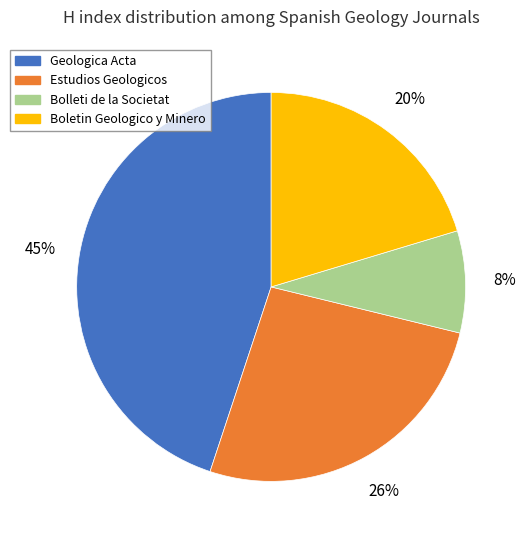

The Estudios Geologicos slice represents 26% of the pie. True or false?

True